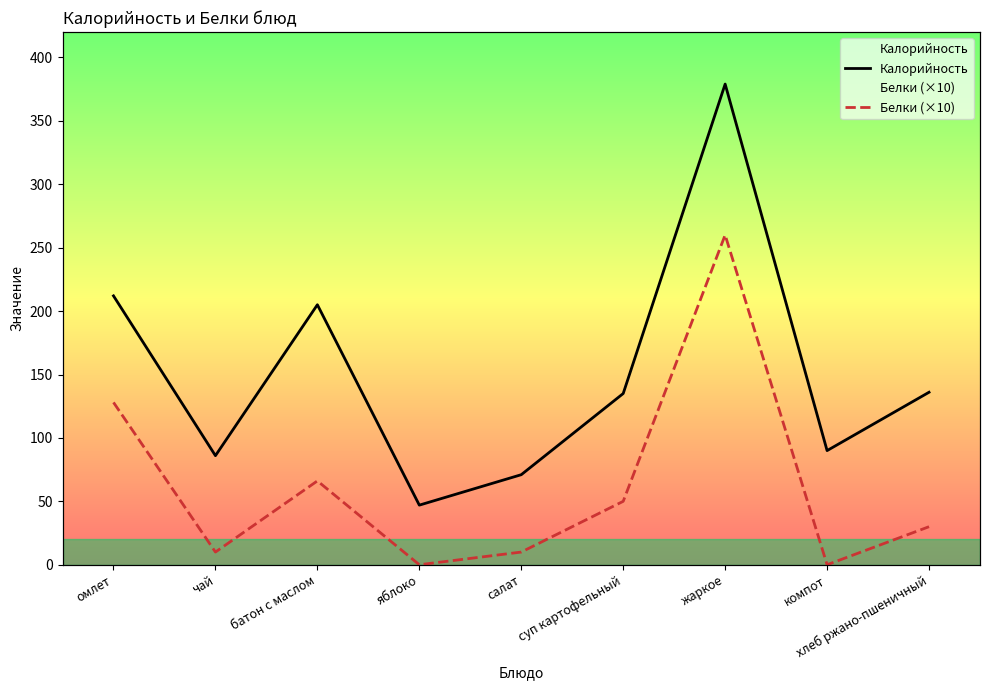

What is the difference between the second highest and second lowest values in the Белки (×10) series?

128.0